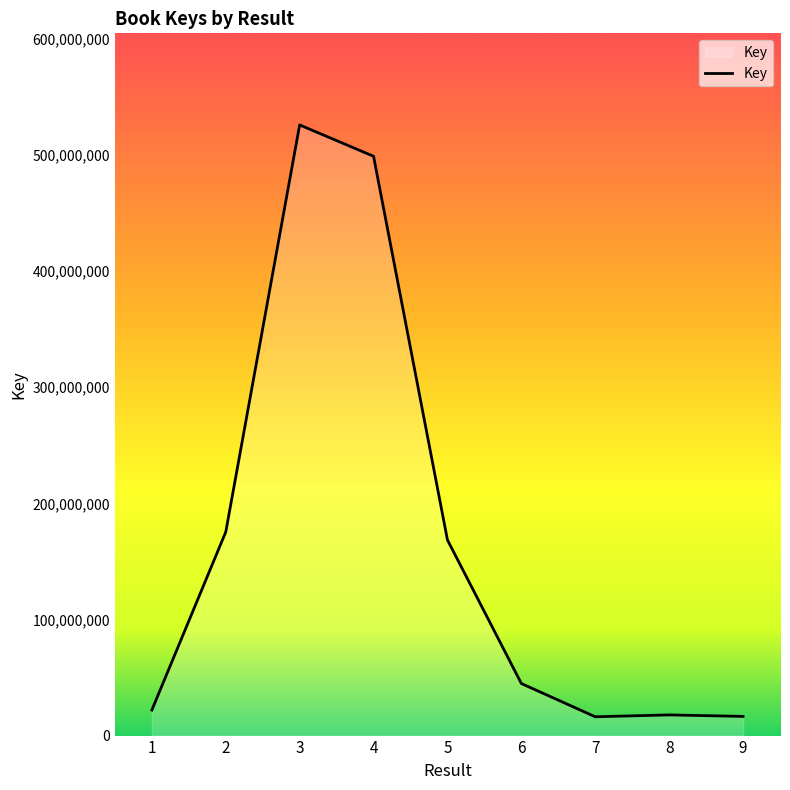

Between 7 and 3, which is larger?

3